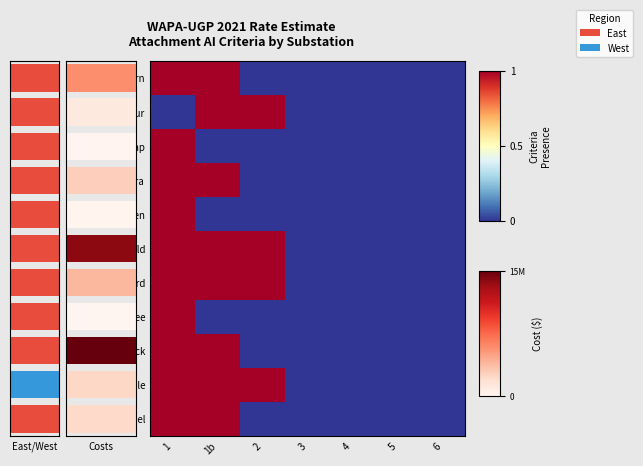

What is the sum of all Ash Tap values?

1